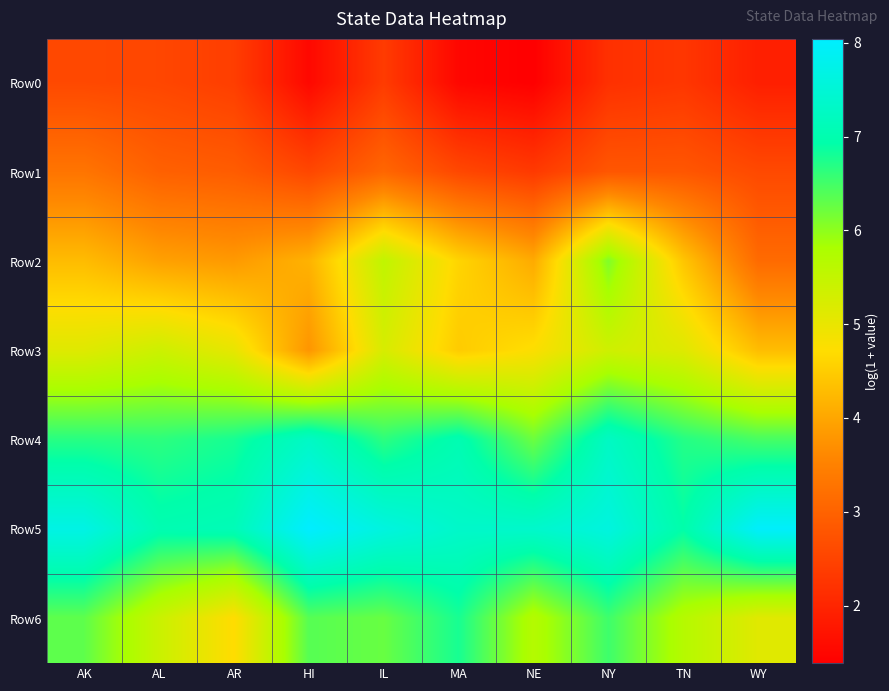

Reading left to right, list all the values displayed in this chart.

Row0: AK=2.6	AL=2.5	AR=2.4	HI=1.5	IL=2.4	MA=1.5	NE=1.4	NY=2.2	TN=2.3	WY=1.9
Row1: AK=3.3	AL=3.0	AR=2.9	HI=2.5	IL=3.1	MA=2.6	NE=2.3	NY=2.8	TN=2.8	WY=2.6
Row2: AK=4.3	AL=3.9	AR=3.8	HI=4.2	IL=5.5	MA=4.6	NE=4.1	NY=6.1	TN=4.4	WY=3.1
Row3: AK=5.1	AL=5.4	AR=5.0	HI=3.8	IL=5.2	MA=4.5	NE=4.8	NY=5.3	TN=5.1	WY=4.3
Row4: AK=6.7	AL=6.6	AR=6.8	HI=7.3	IL=6.6	MA=7.0	NE=6.2	NY=7.3	TN=6.7	WY=6.5
Row5: AK=7.7	AL=7.0	AR=7.1	HI=8.0	IL=7.6	MA=7.3	NE=7.4	NY=7.6	TN=6.9	WY=8.0
Row6: AK=6.3	AL=5.4	AR=4.7	HI=6.4	IL=6.3	MA=6.8	NE=5.7	NY=6.5	TN=5.7	WY=5.1